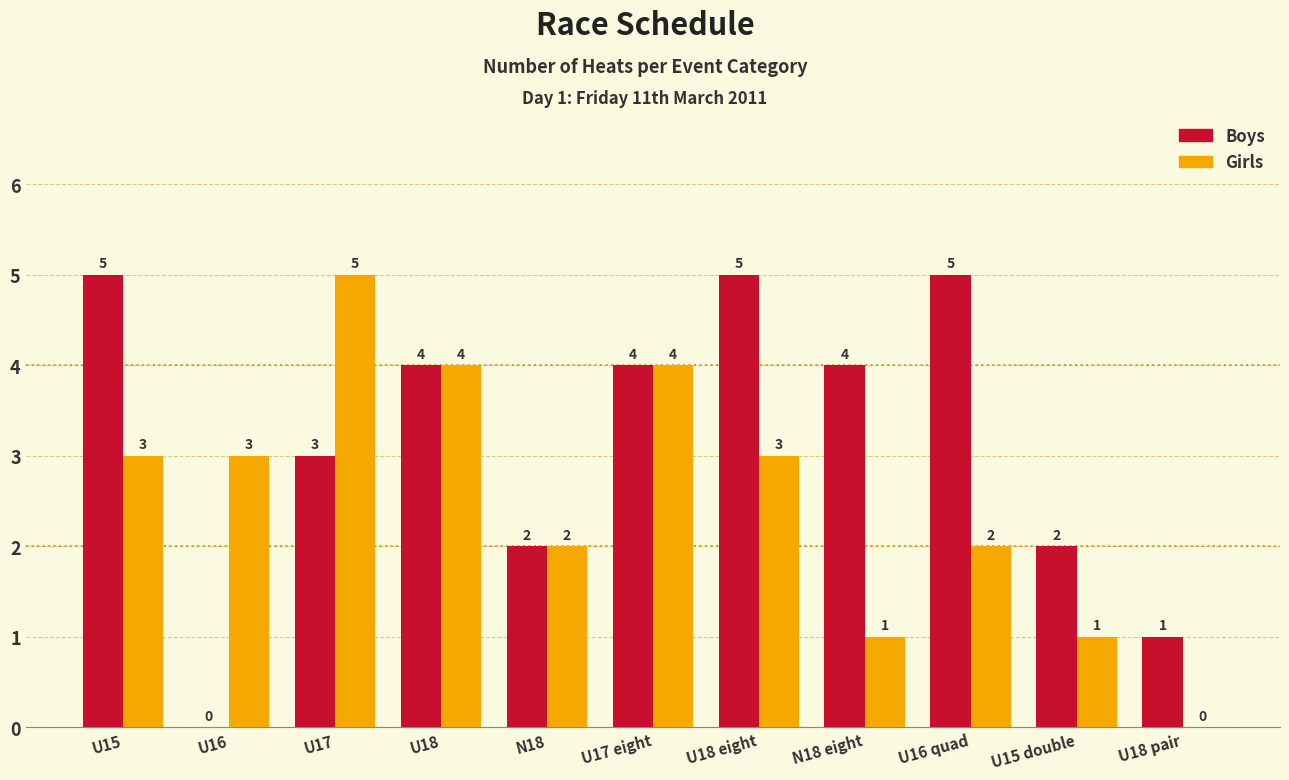

Count the Boys values in the range 2 to 5.

9